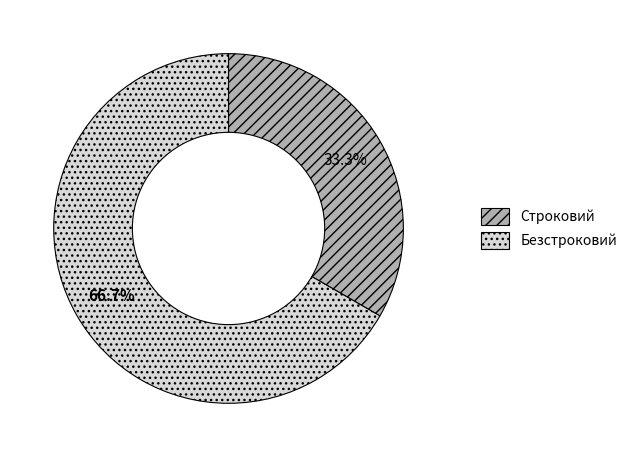

To the nearest percent, what portion does Безстроковий represent?

67%